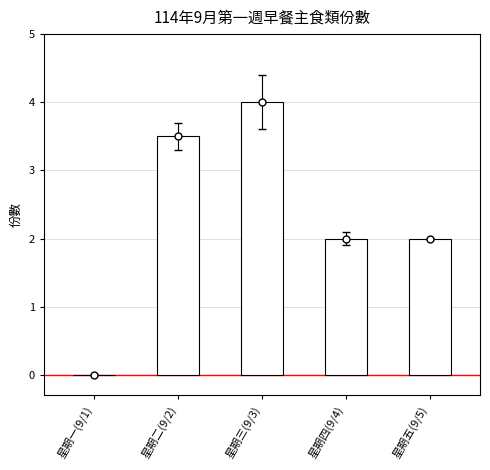

What is the sum of all values?

11.5